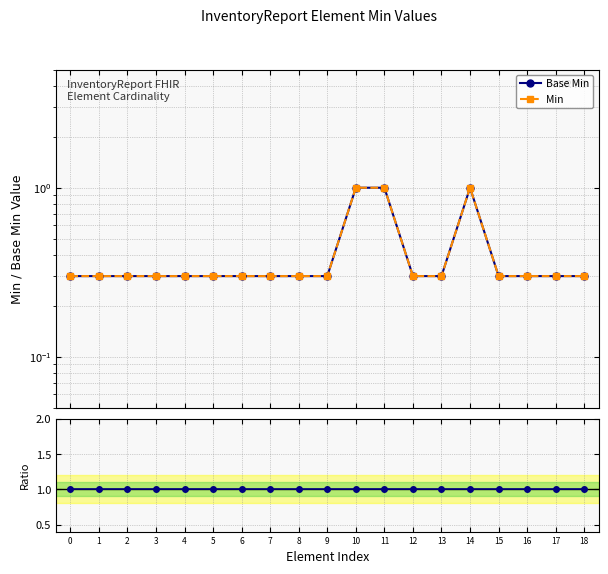

What is the value of the Ratio Base Min to Min point at the 9th from the left?

1.0